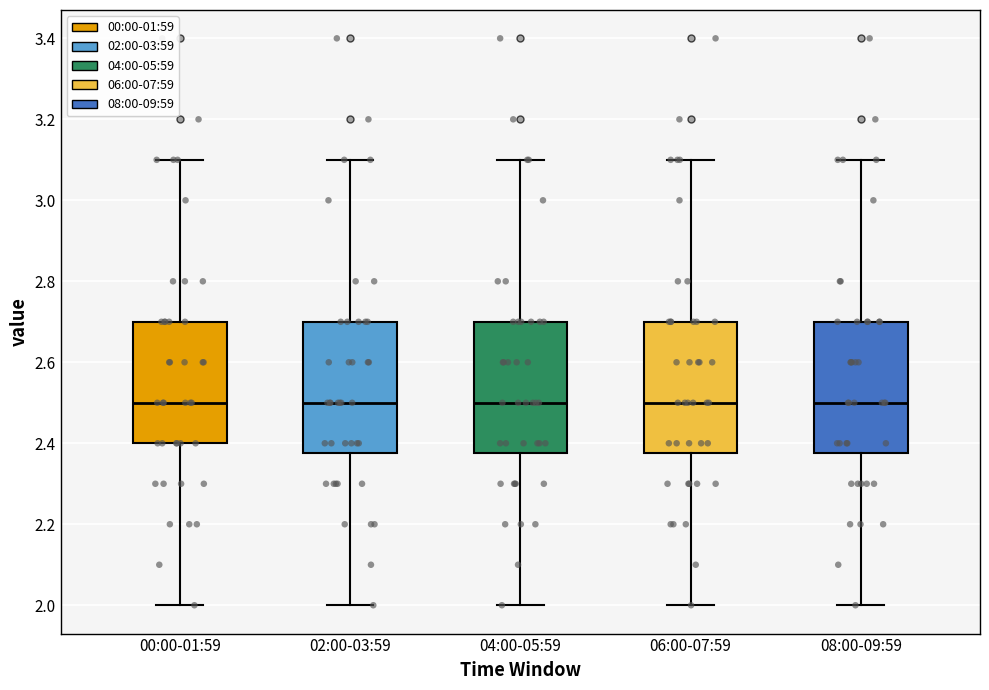

Reading left to right, read every box against the y-axis: the position of its median line, the range the box covers, and the ends of its whiskers. The values are not printed on the chart, so give them approximately, as read against the axis.

00:00-01:59: median 2.50, box 2.40 to 2.70, whiskers 2.00 to 3.10
02:00-03:59: median 2.50, box 2.38 to 2.70, whiskers 2.00 to 3.10
04:00-05:59: median 2.50, box 2.38 to 2.70, whiskers 2.00 to 3.10
06:00-07:59: median 2.50, box 2.38 to 2.70, whiskers 2.00 to 3.10
08:00-09:59: median 2.50, box 2.38 to 2.70, whiskers 2.00 to 3.10